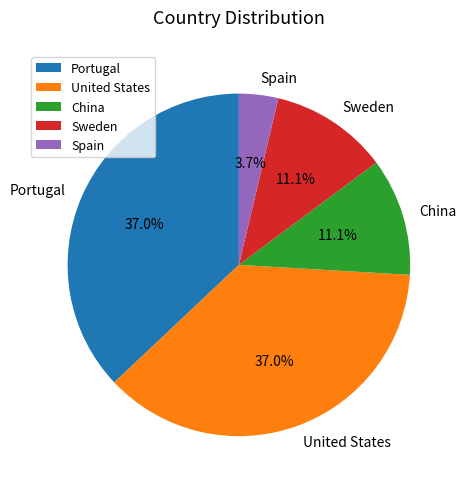

To the nearest percent, what portion does United States represent?

37%